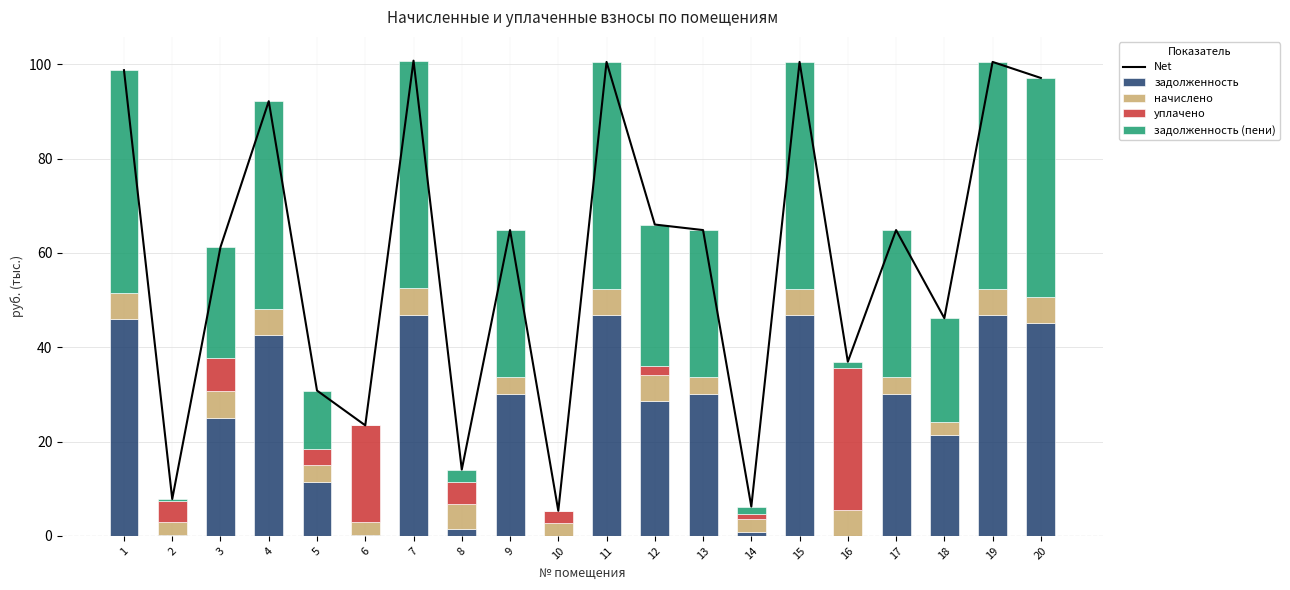

What is the sum of the начислено values at 5 and 14?

6.3